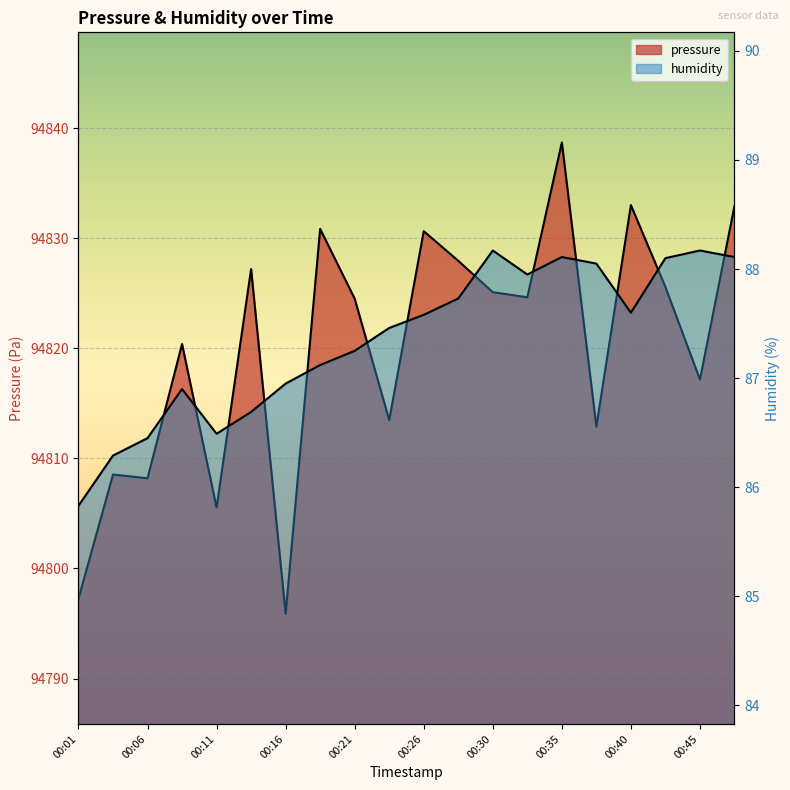

Between 00:11 and 00:04, which is larger?

00:04